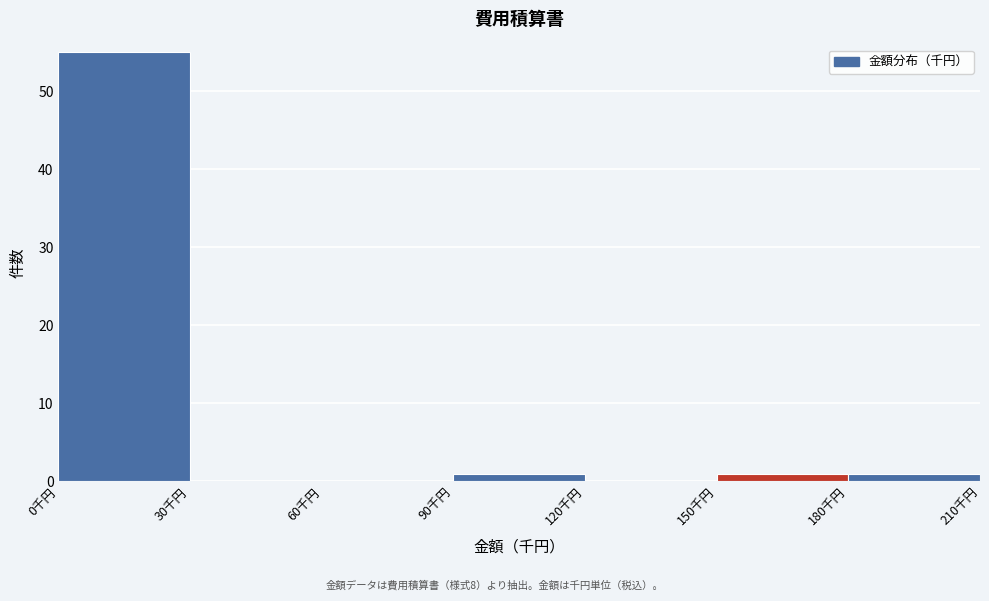

Reading left to right, list every bar in this chart as the range it spans on the x-axis followed by its height. The values are not printed on the chart, so give them approximately, as read against the axis.

0 to 30: 55
30 to 60: 0
60 to 90: 0
90 to 120: 1
120 to 150: 0
150 to 180: 1
180 to 210: 1